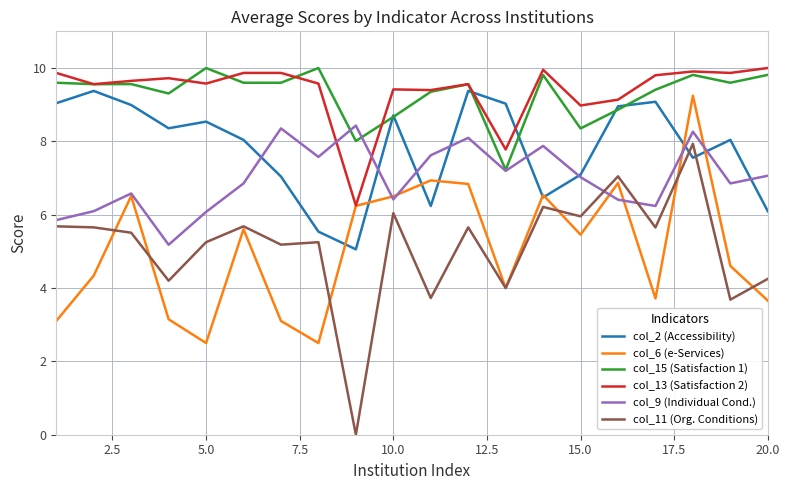

What is the maximum value shown in the chart?

10.0